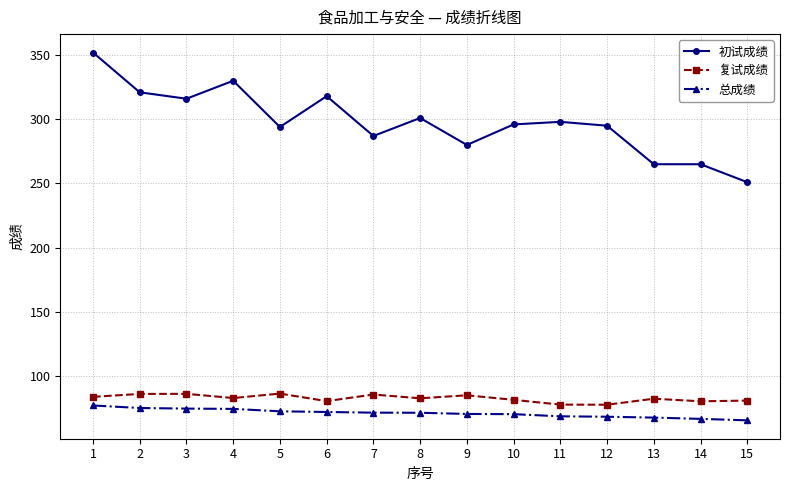

What is the sum of all 复试成绩 values?

1240.3